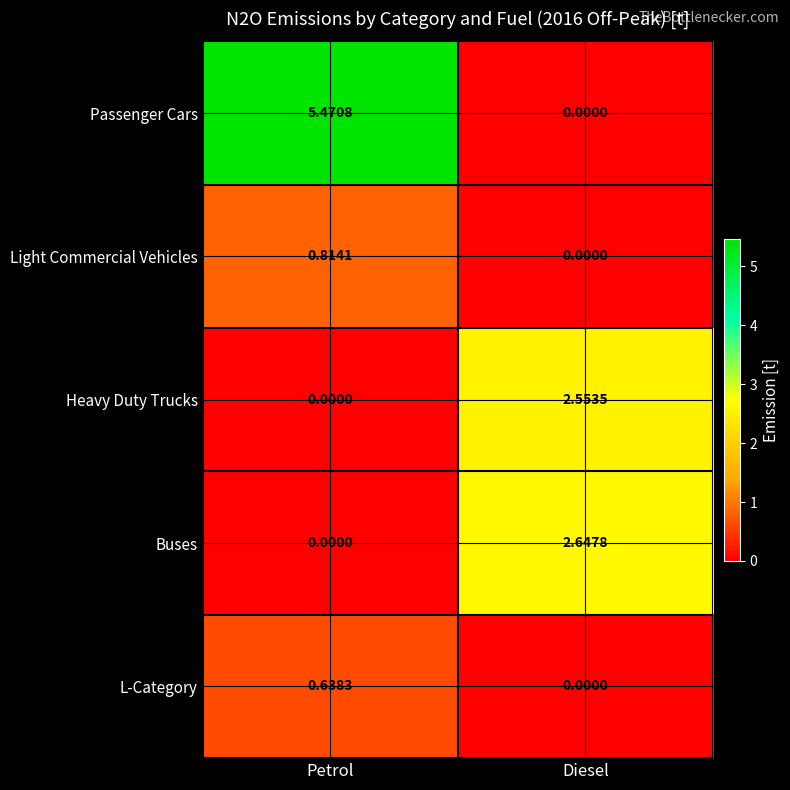

Rank the categories by Passenger Cars value from highest to lowest.

Petrol, Diesel